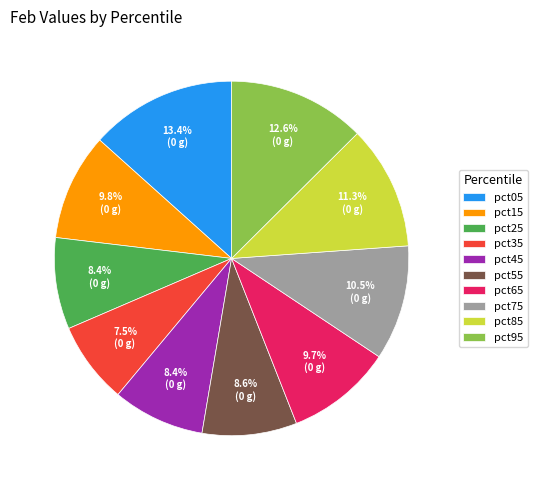

Is there any slice that represents more than half of the pie?

No